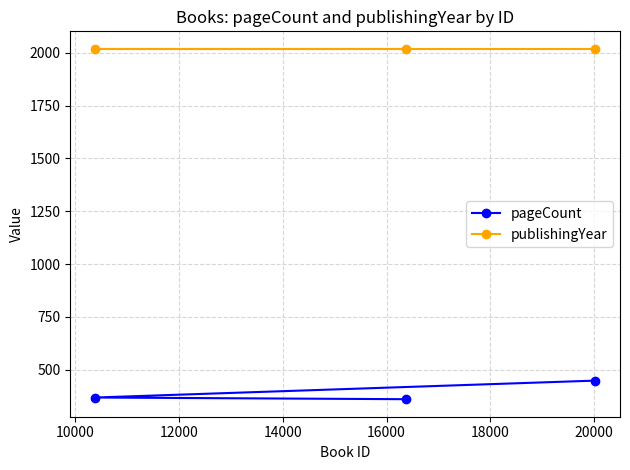

What is the greatest value displayed?

2019